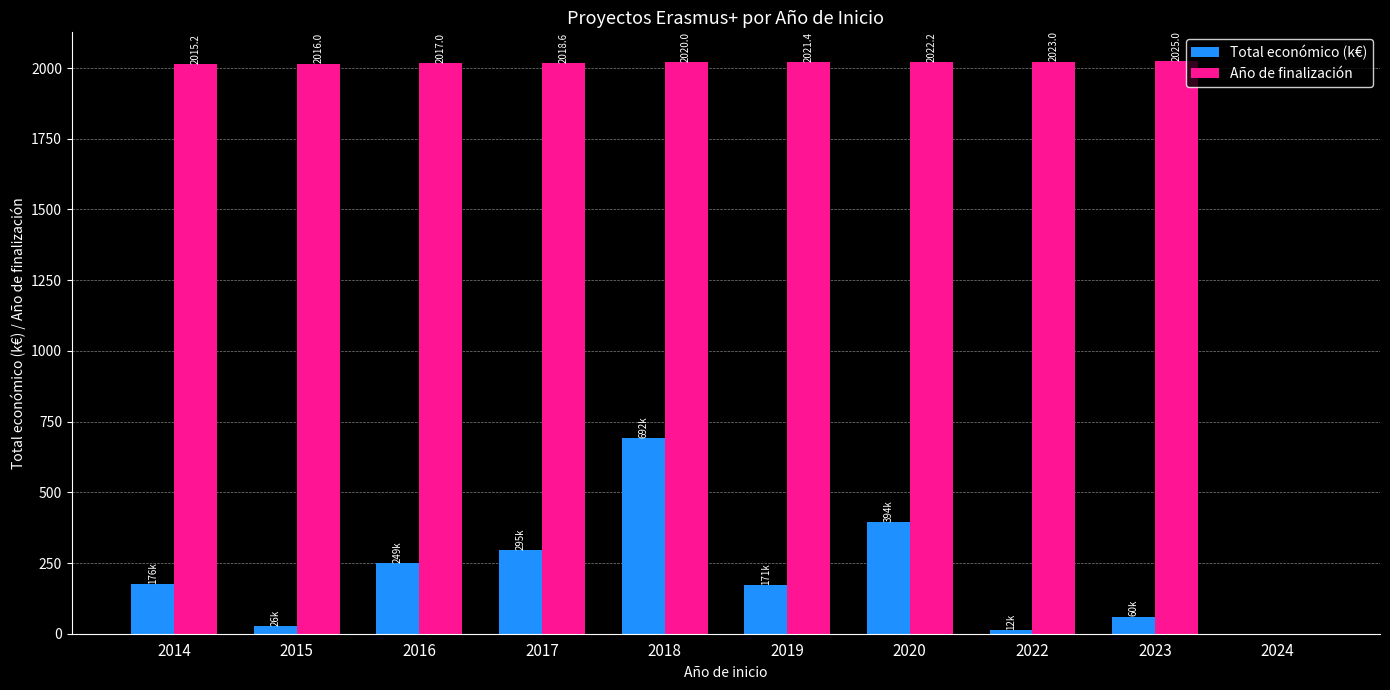

The Total económico (k€) series shows 36.3 at 2014. True or false?

False